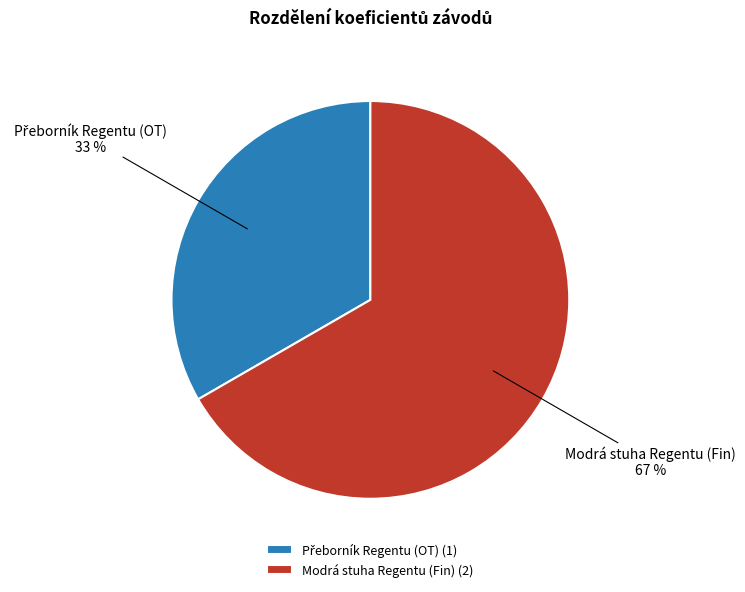

How many slices are in this pie chart?

2